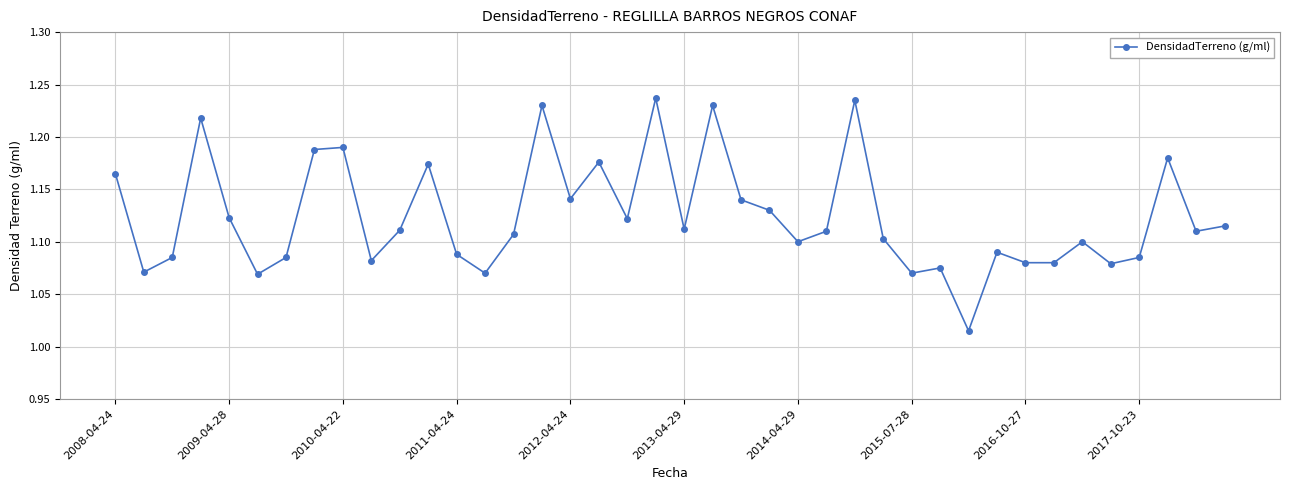

What is the sum of all values?

45.0